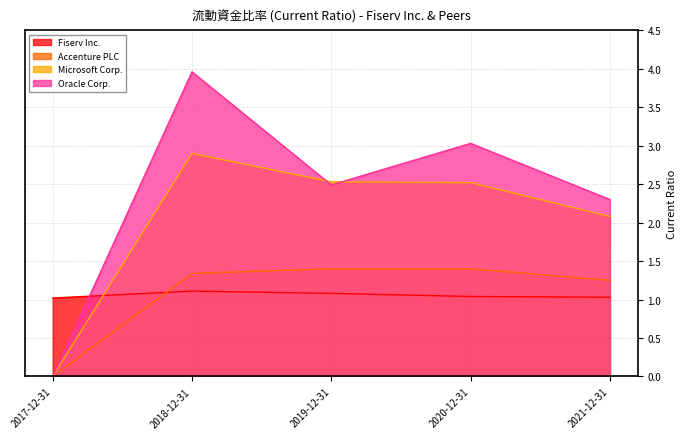

Which series has the largest total across all categories?

Oracle Corp.